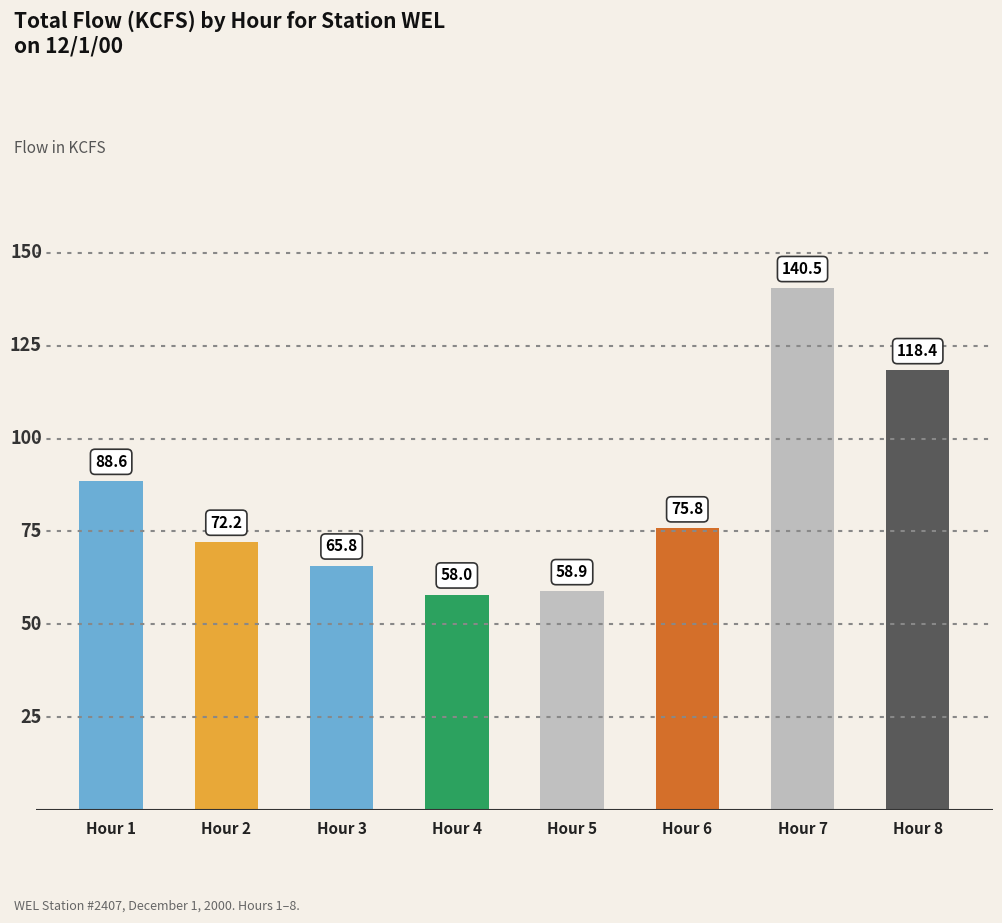

What is the value of the 1st bar from the left?

88.6